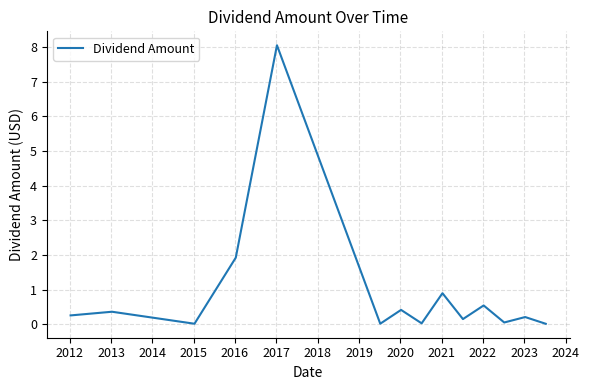

What is the average value?

0.9